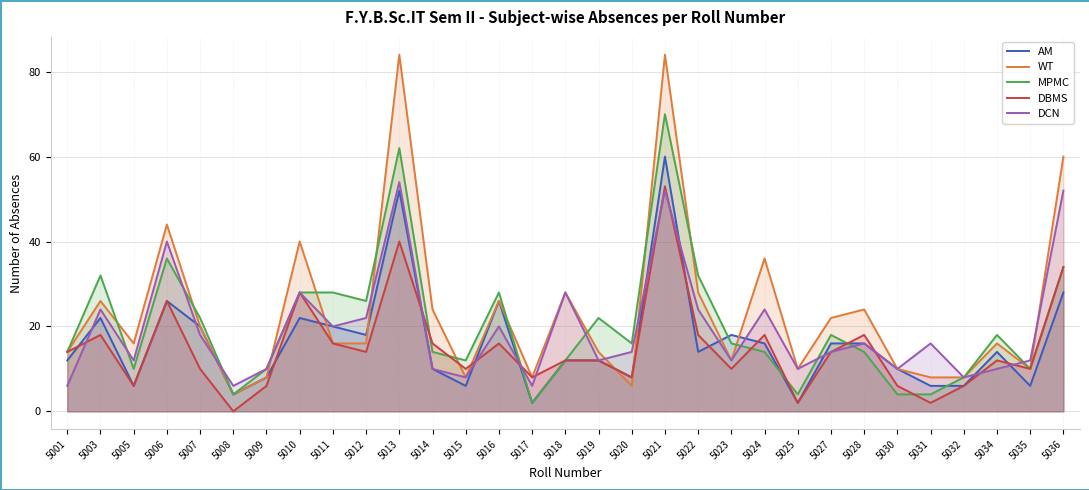

In DCN, how many points are higher than both neighbors (excluding endpoints)?

10